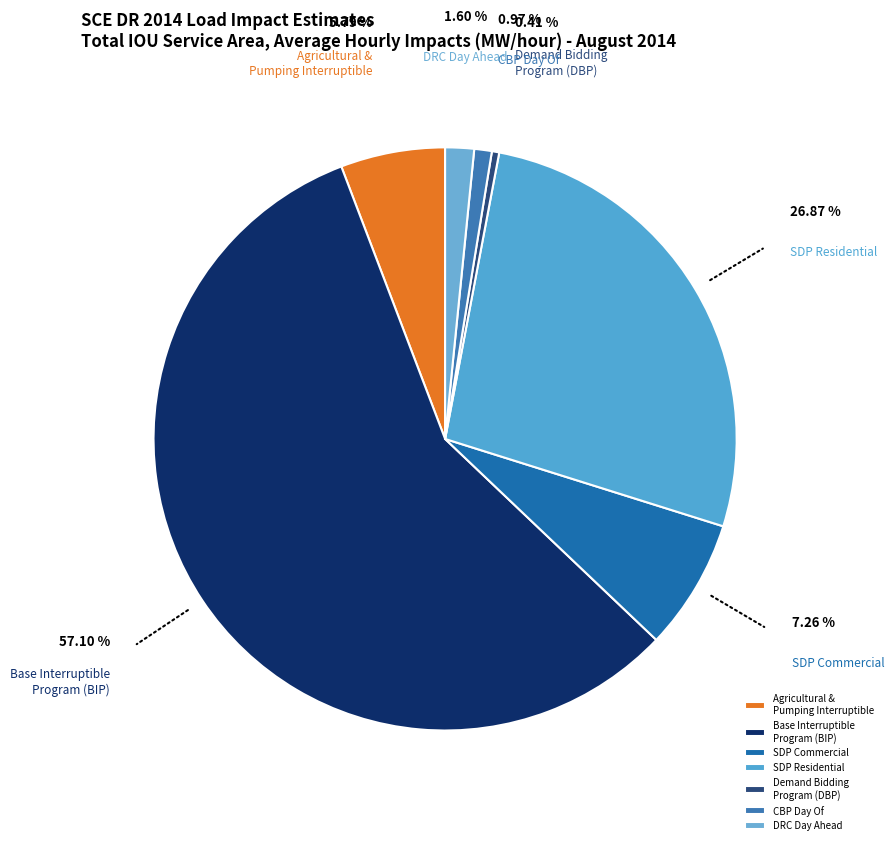

Which has a higher value, Base Interruptible Program (BIP) or SDP Commercial?

Base Interruptible Program (BIP)